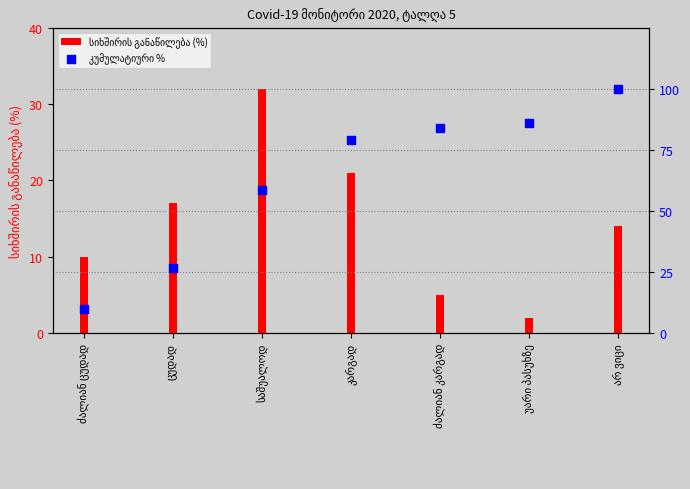

At how many categories does at least one series exceed 22?

6